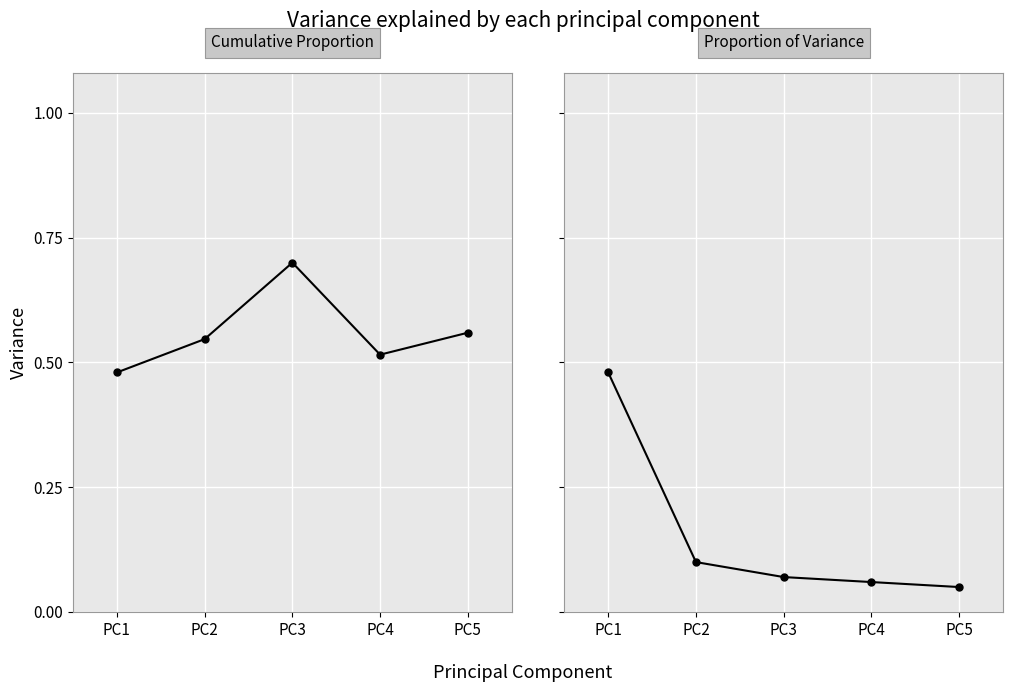

Count the number of categories in the chart.

5